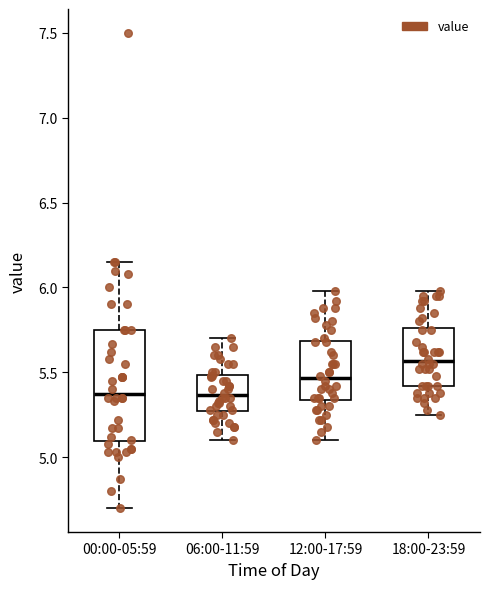

Where is the lower edge of the box for 12:00-17:59 on the y-axis? The values are not printed on the chart, so give them approximately, as read against the axis.

5.35